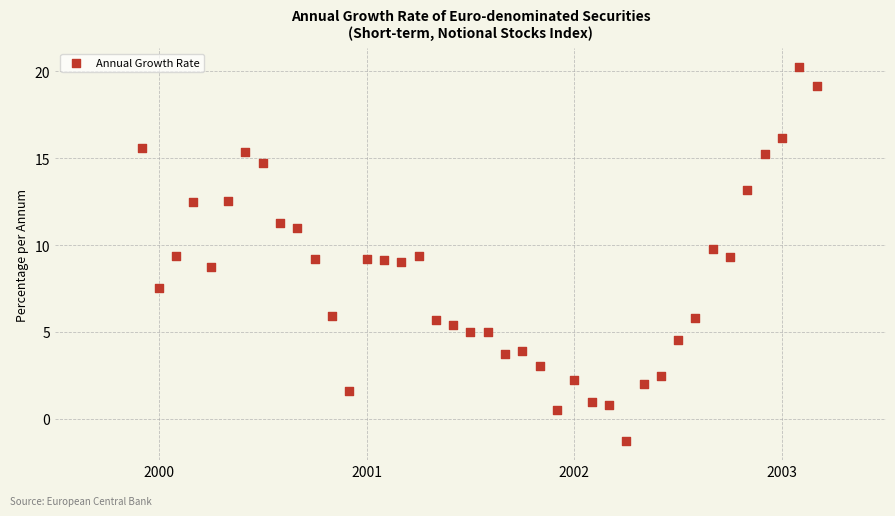

What is the range of Y values (max minus min)?

21.6